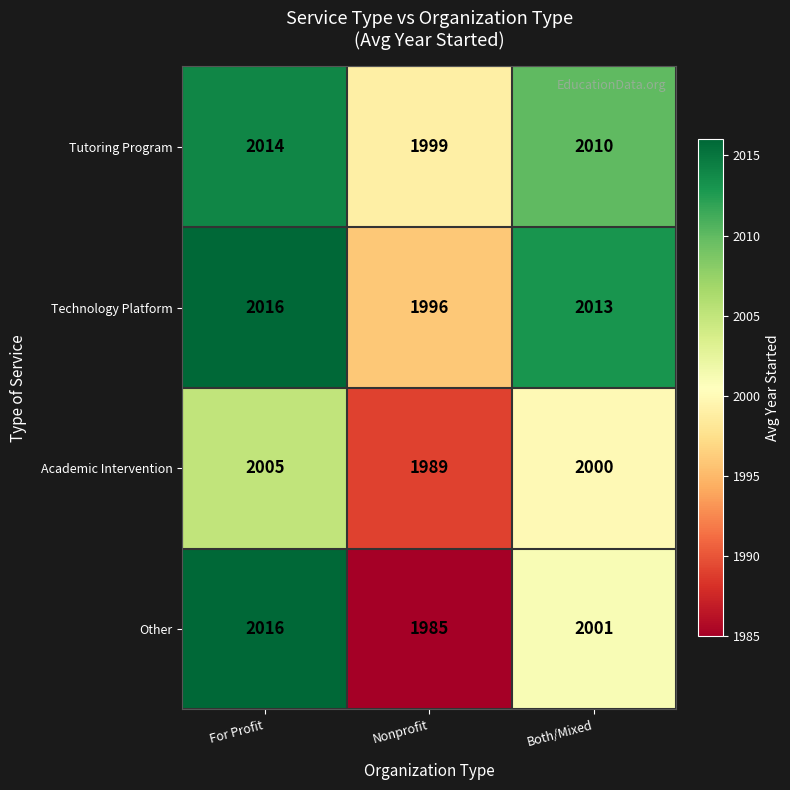

Reading left to right, what are all the values shown in this chart?

Tutoring Program: For Profit=2014	Nonprofit=1999	Both/Mixed=2010
Technology Platform: For Profit=2016	Nonprofit=1996	Both/Mixed=2013
Academic Intervention: For Profit=2005	Nonprofit=1989	Both/Mixed=2000
Other: For Profit=2016	Nonprofit=1985	Both/Mixed=2001